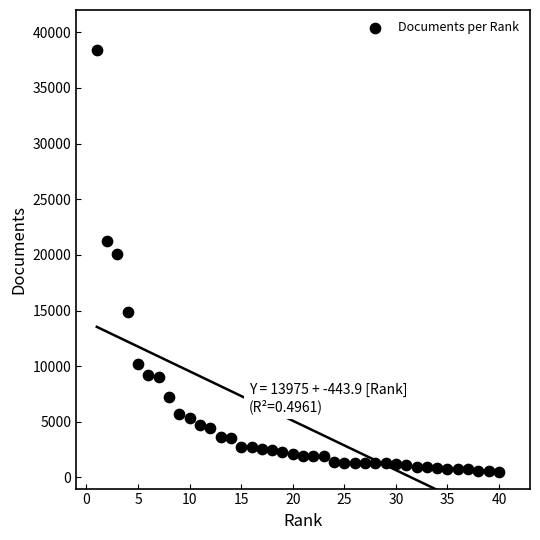

What is the range of X values (max minus min)?

39